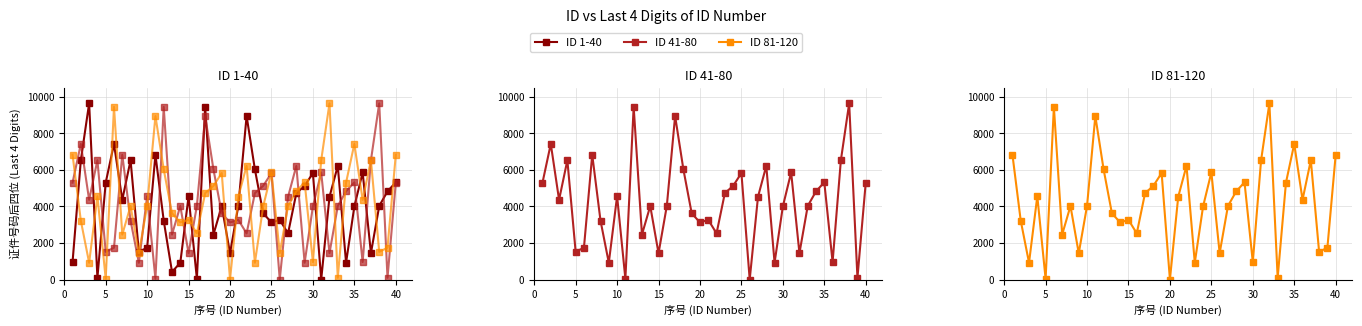

Which series has the largest total across all categories?

ID 81-120